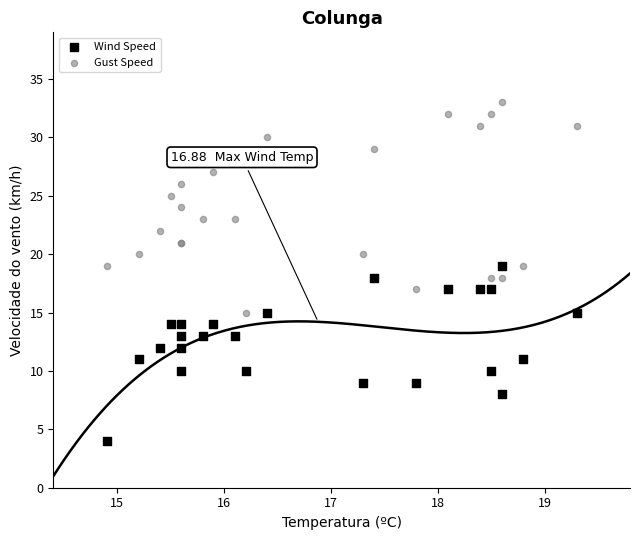

Which series reaches the maximum Y coordinate?

Gust Speed